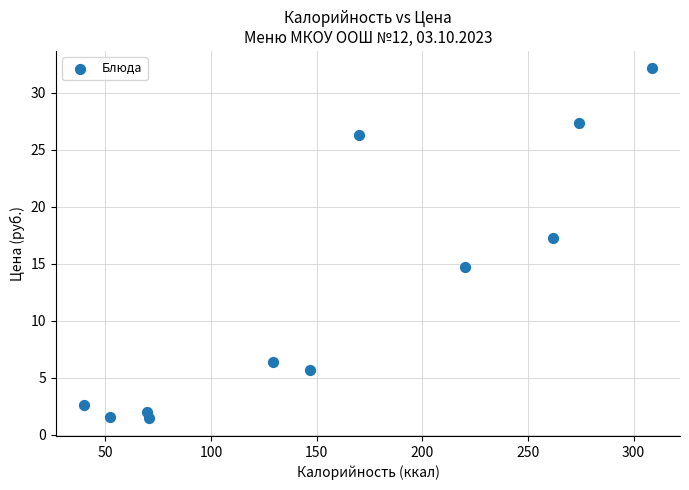

What is the average X value?

158.5